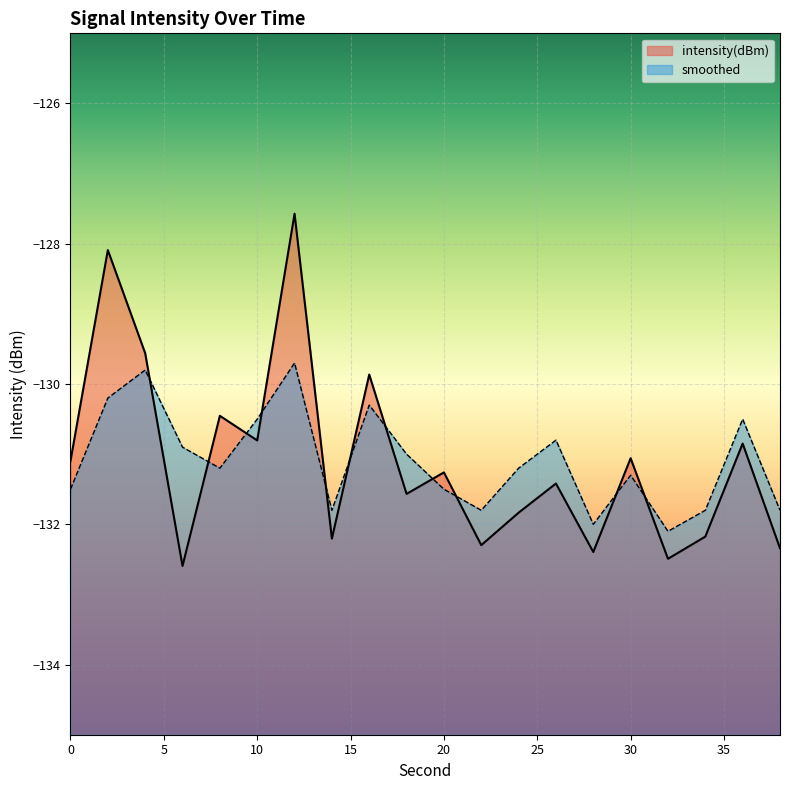

List the labels in order of intensity(dBm) value, largest first.

12, 2, 4, 16, 8, 10, 36, 30, 0, 20, 26, 18, 24, 34, 14, 22, 38, 28, 32, 6